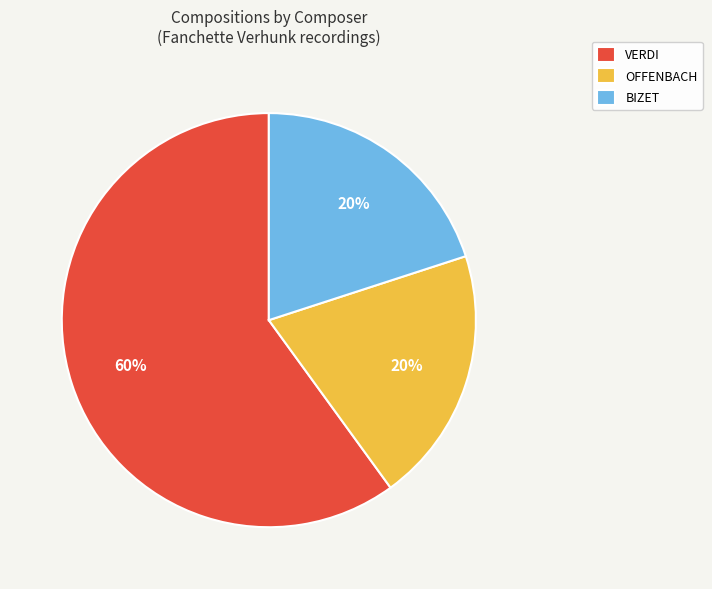

To the nearest percent, what is the combined percentage of BIZET and VERDI?

80%